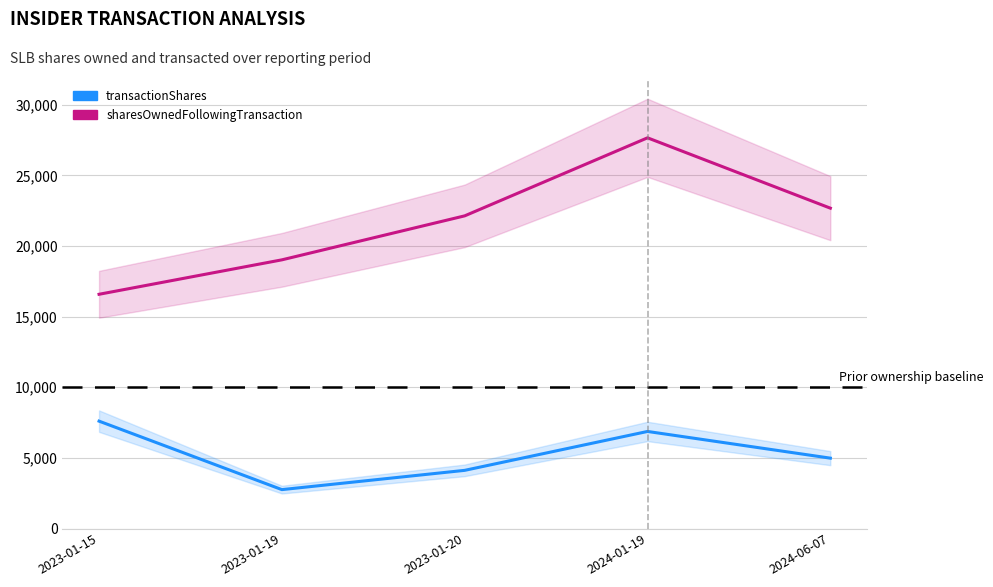

At which category does the chart reach its minimum across all series?

2023-01-19